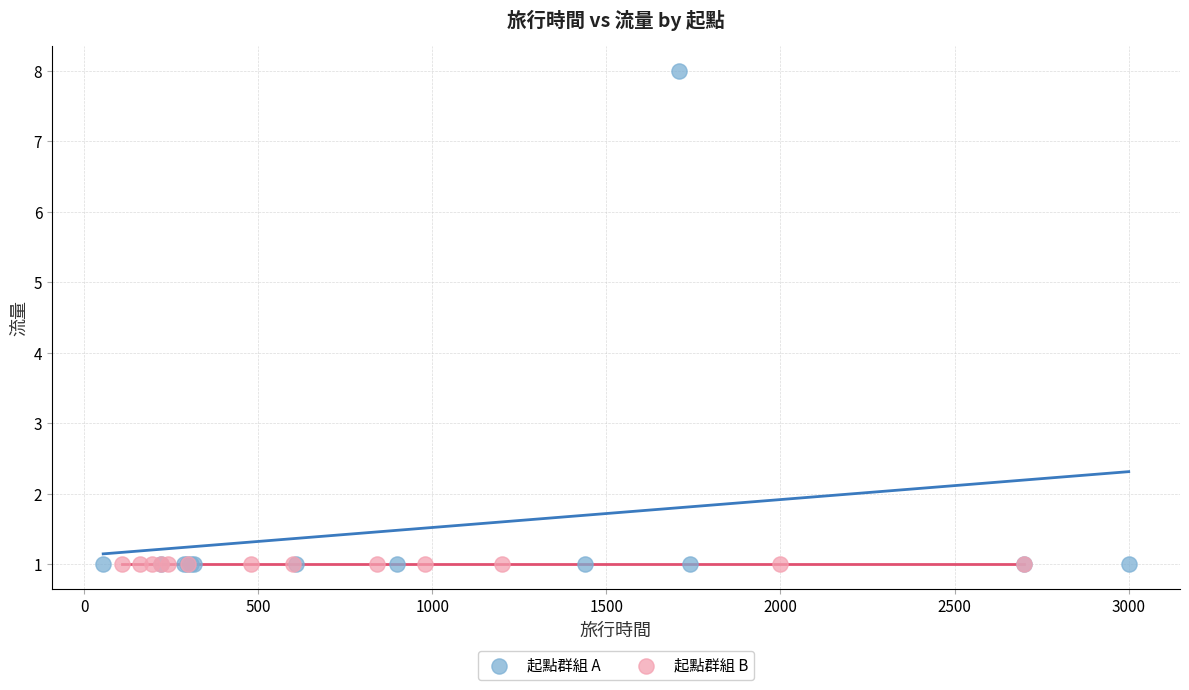

Which series contains the highest Y value?

起點群組 A